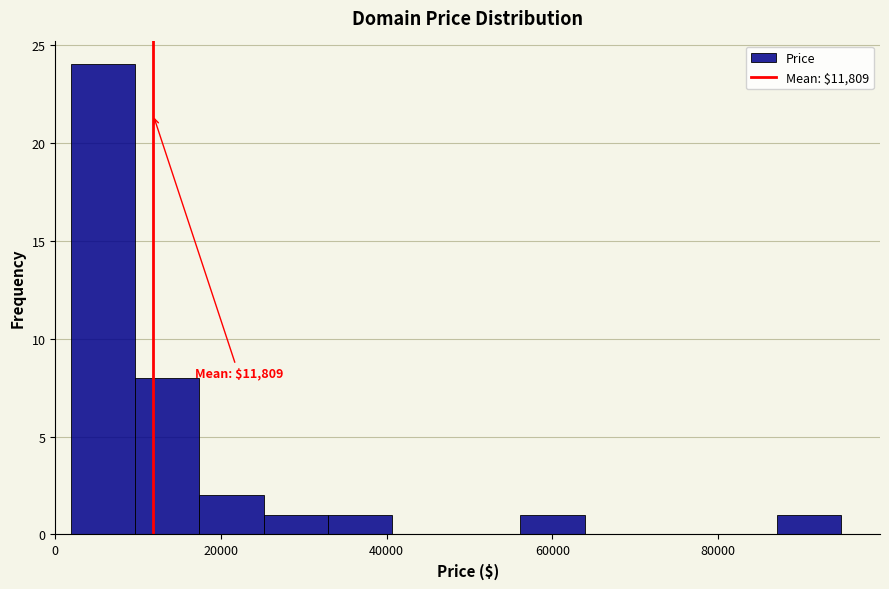

Around what value on the x-axis is the tallest bar? Give the approximate position of its centre, as read against the axis.

6000